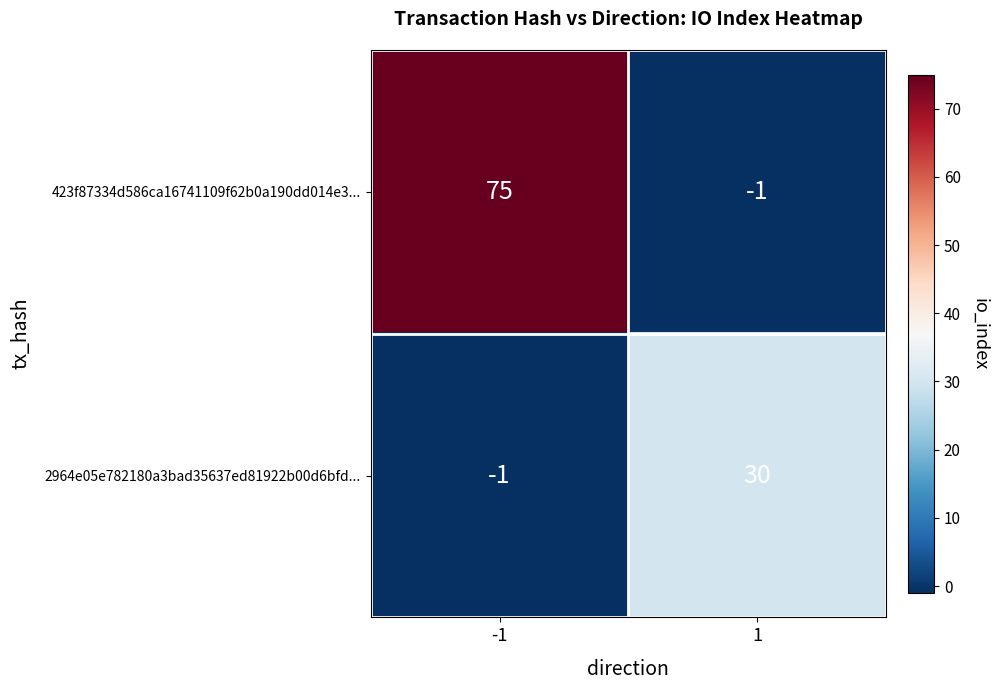

Count the number of data series in this chart.

2